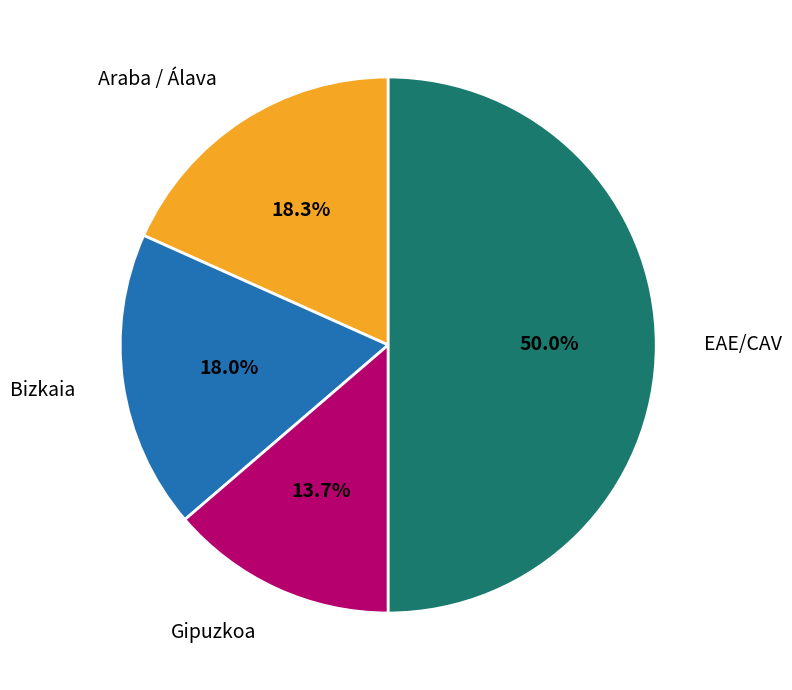

What portion of the pie excludes Gipuzkoa?

86.3%